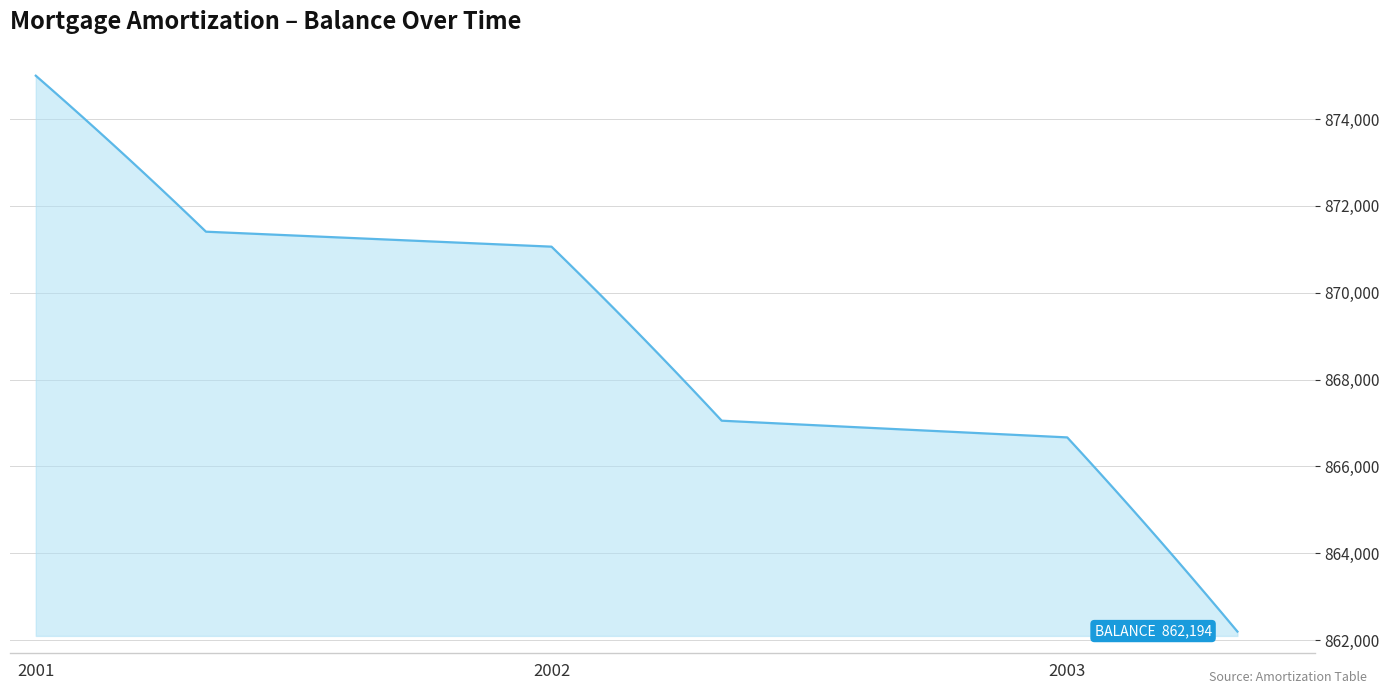

What is the greatest value displayed?

875000.0